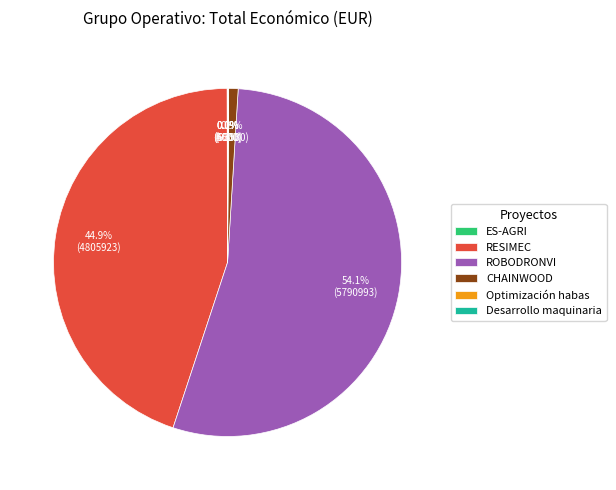

What is the ratio of the value at RESIMEC to the value at CHAINWOOD?

51.4